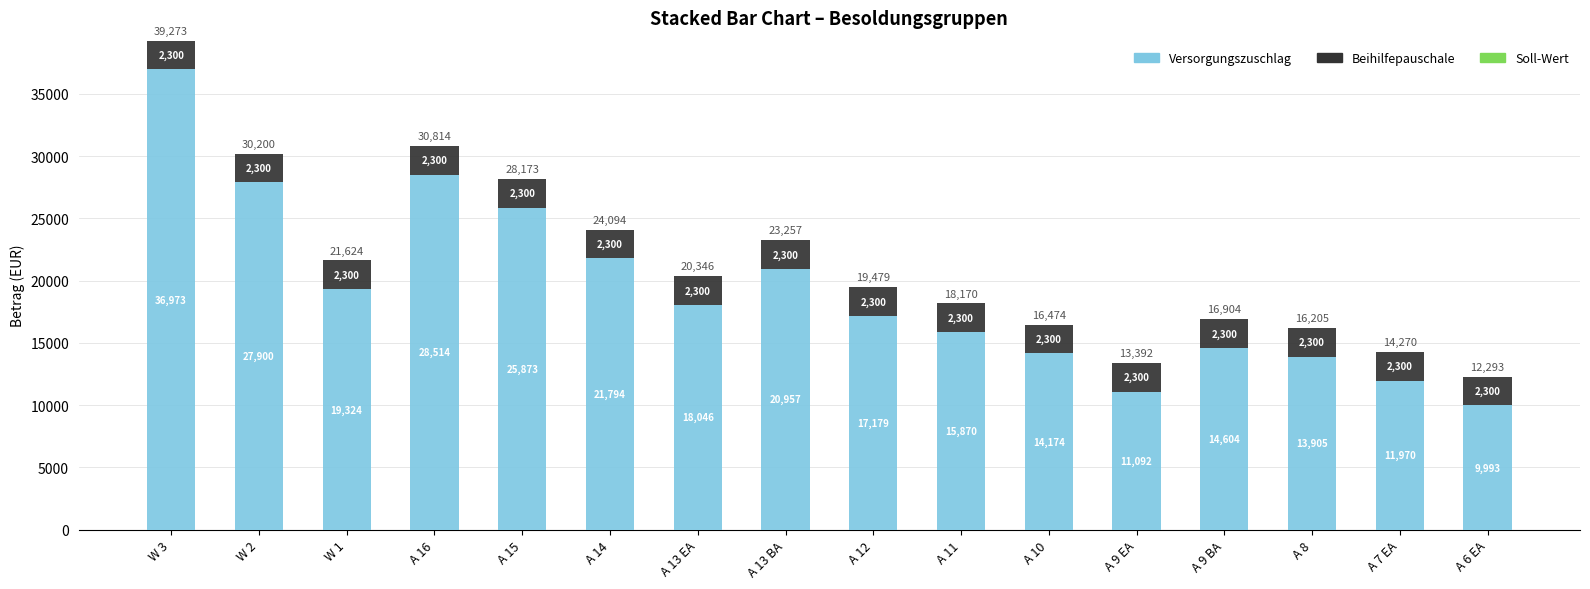

What is the maximum value for Versorgungszuschlag?

36972.5